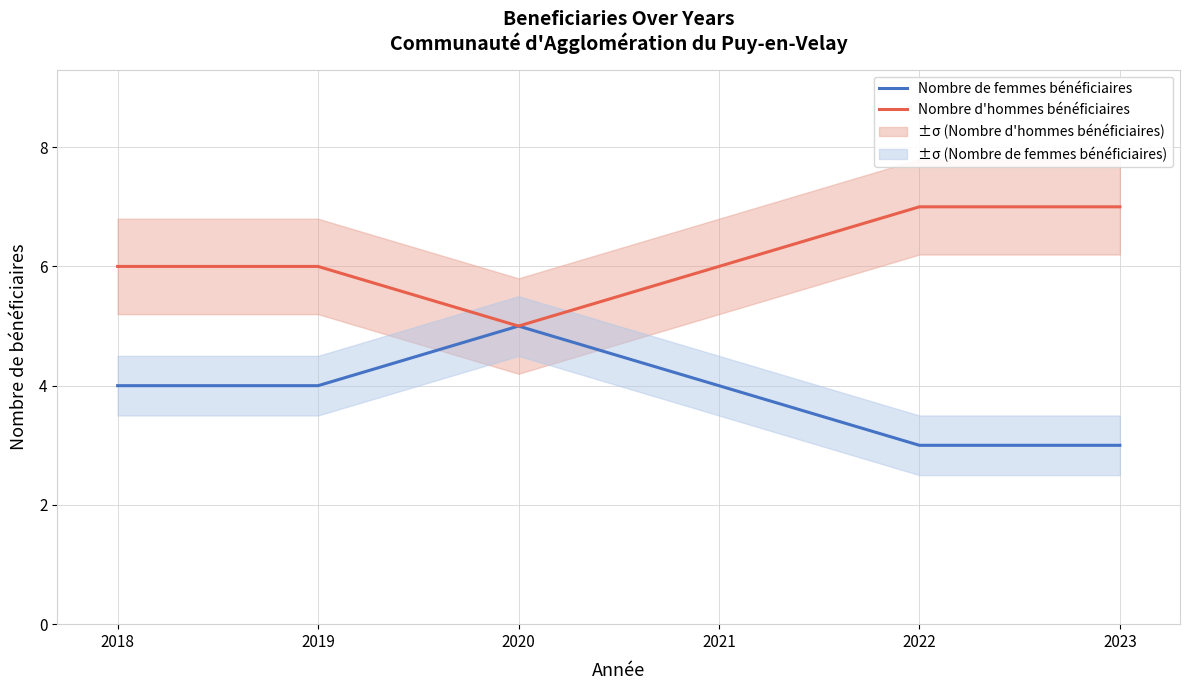

Reading left to right, what are all the values shown in this chart?

Nombre de femmes bénéficiaires: 4	4	5	4	3	3
Nombre d'hommes bénéficiaires: 6	6	5	6	7	7